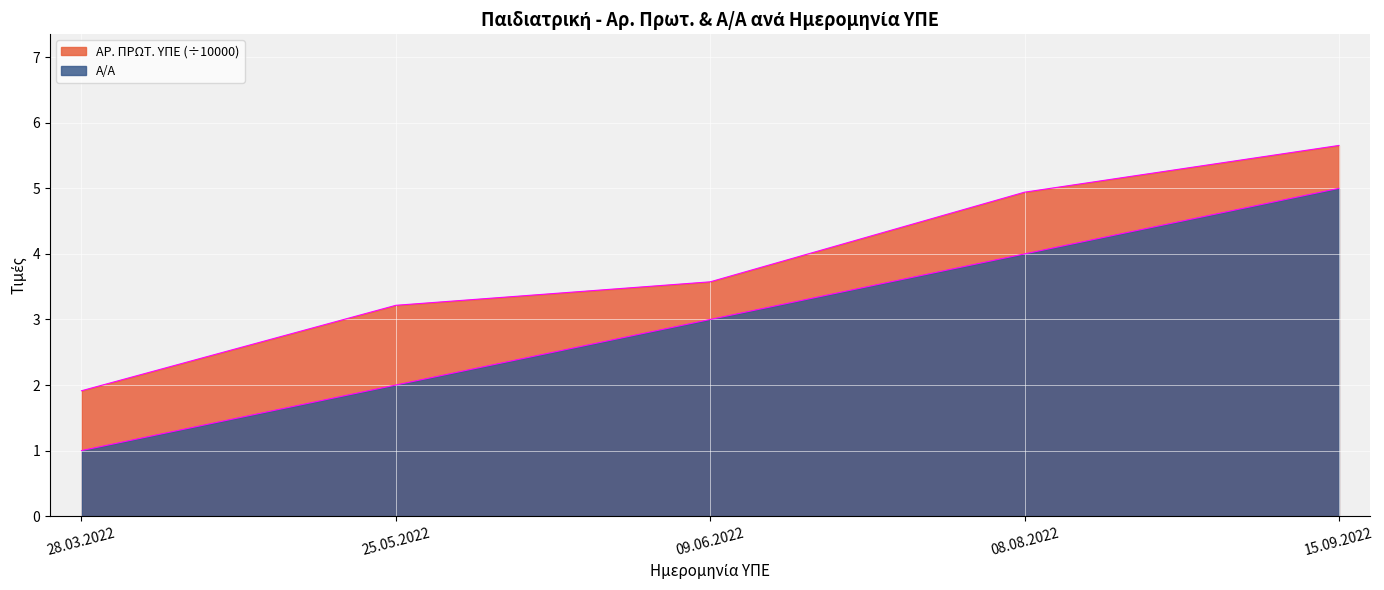

At which label does ΑΡ. ΠΡΩΤ. ΥΠΕ reach its minimum?

28.03.2022